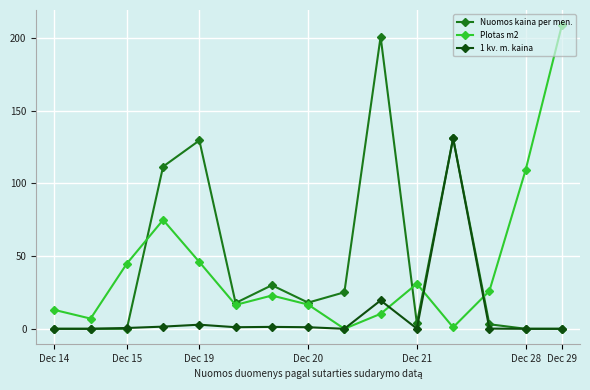

What are all the series names shown in the legend?

Nuomos kaina per men., Plotas m2, 1 kv. m. kaina